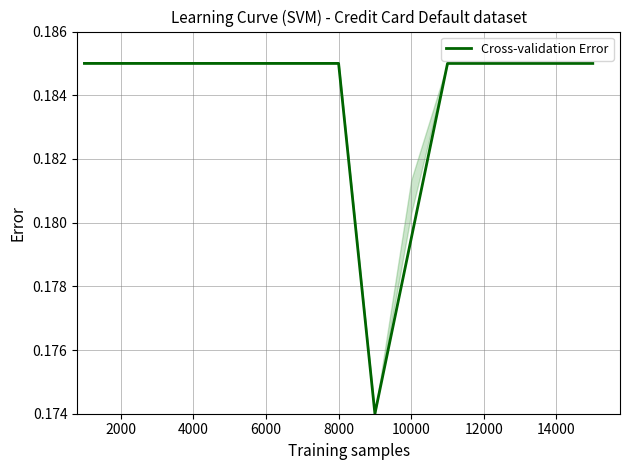

How many values are between 0 and 1?

15